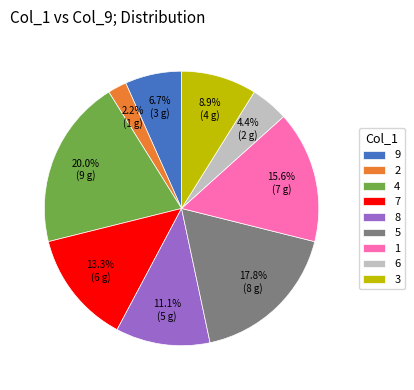

Which has a higher value, 5 or 6?

5